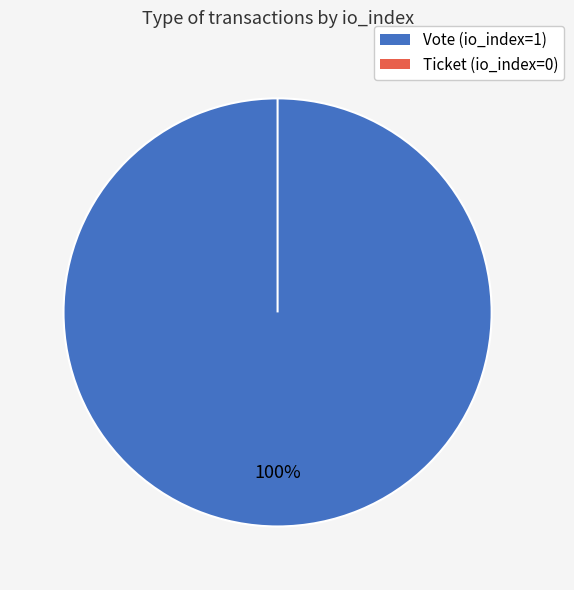

Rank the categories by value from highest to lowest.

Vote (io_index=1), Ticket (io_index=0)